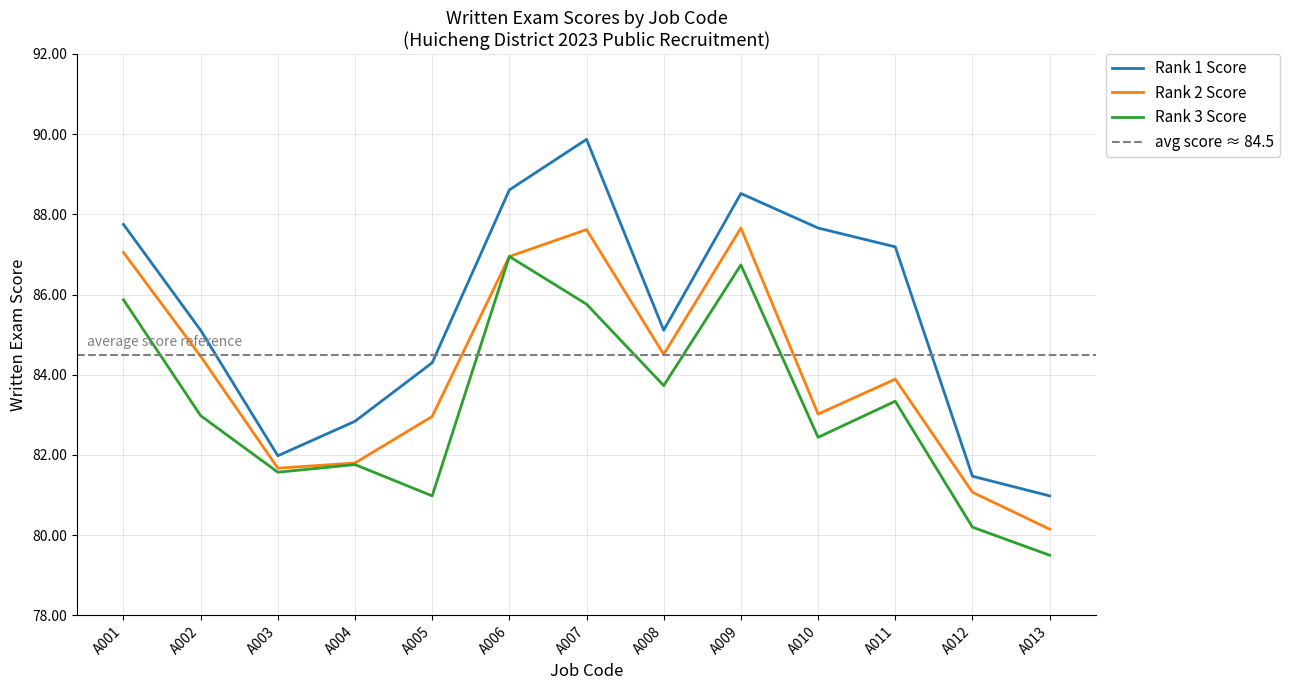

Is the value of Rank 2 Score at A007 greater than the value of Rank 1 Score at A006?

No